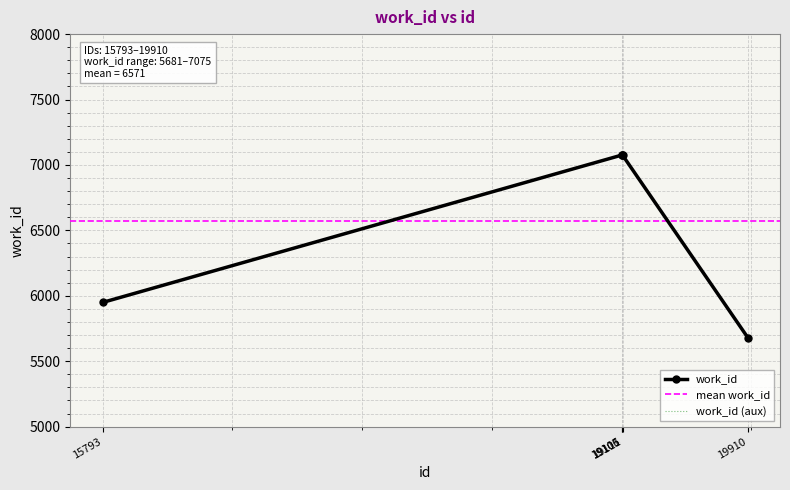

Approximately how many times larger is the value at 19105 compared to 19910?

1.2